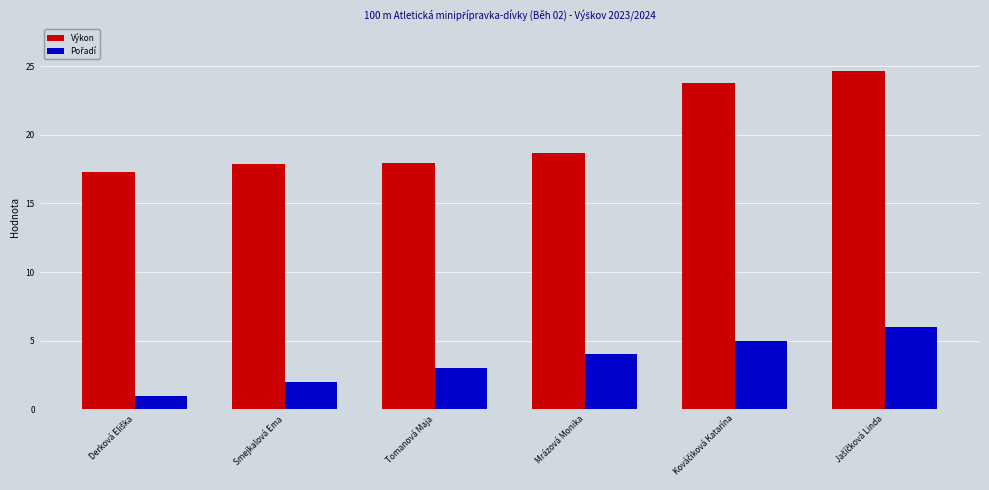

What is the highest value of the Výkon series?

24.6